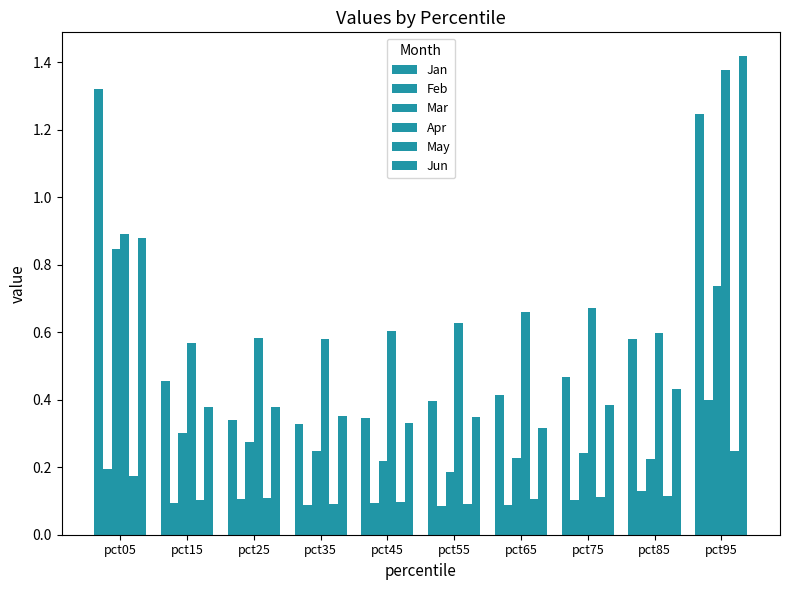

Are the bars grouped side by side (vs. stacked)?

Yes